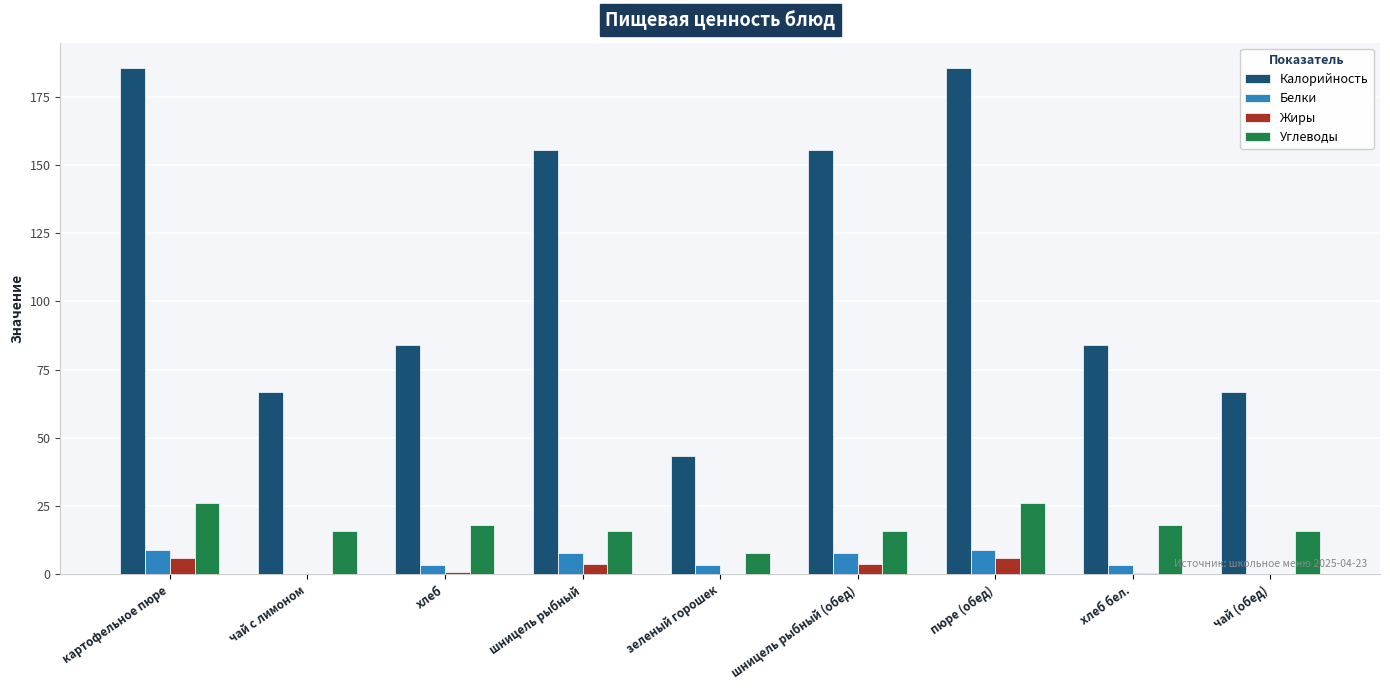

Between хлеб and шницель рыбный (обед), which series saw the biggest shift?

Калорийность